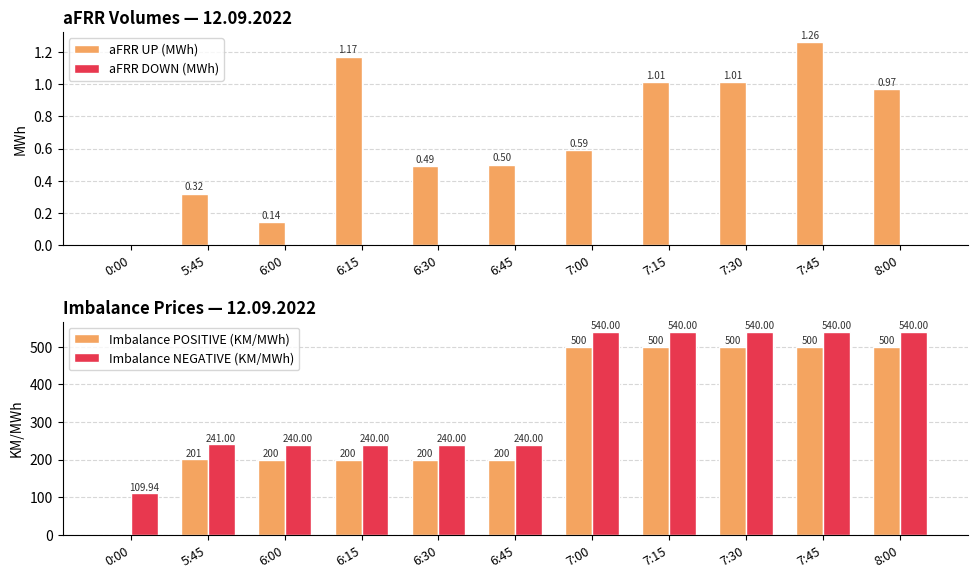

What position from the right is 7:30?

3